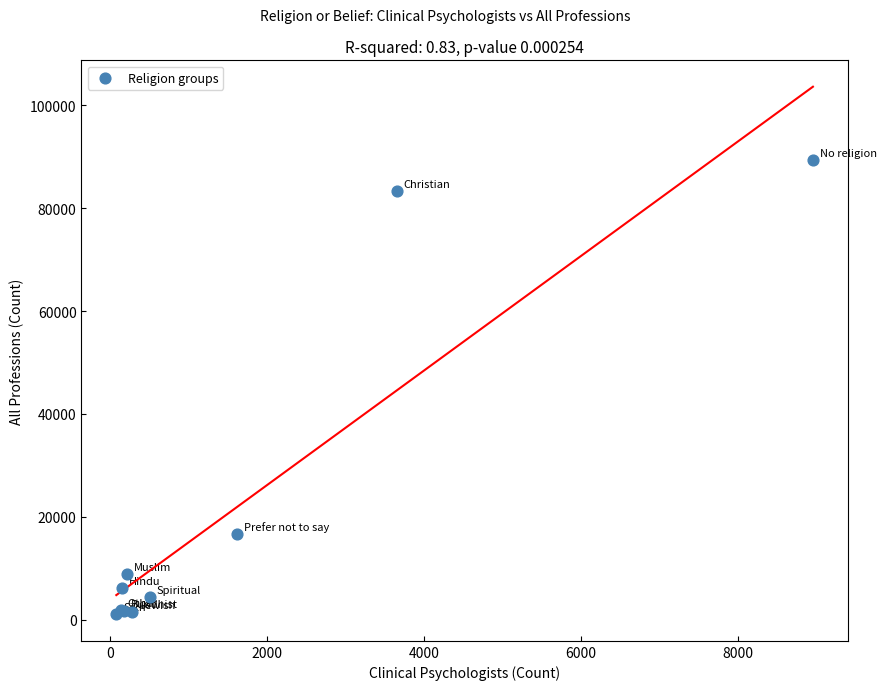

What Y value in the scatter plot is closest to 45170?

16660